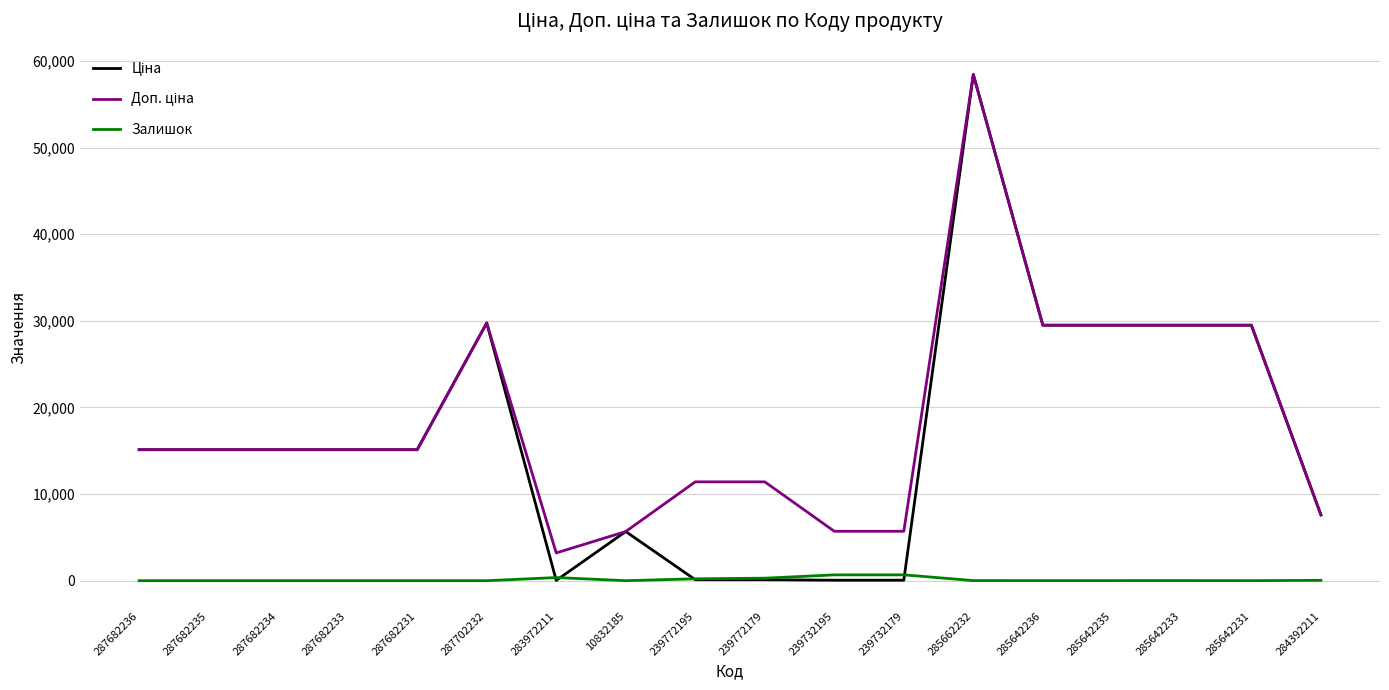

At which category is the sum across all series the highest?

285662232